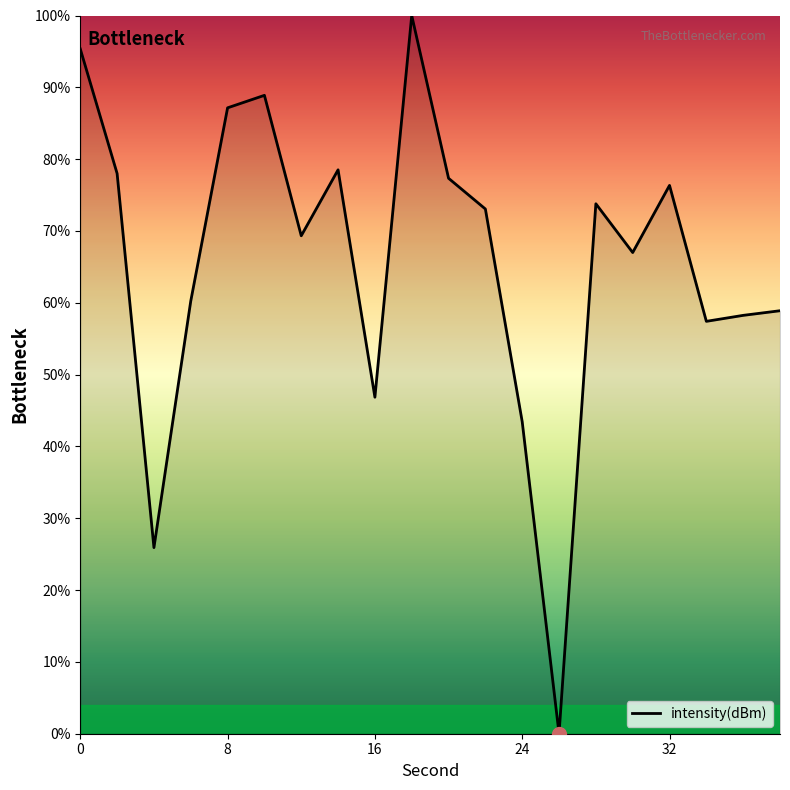

What is the difference between the maximum and minimum values?

100.0